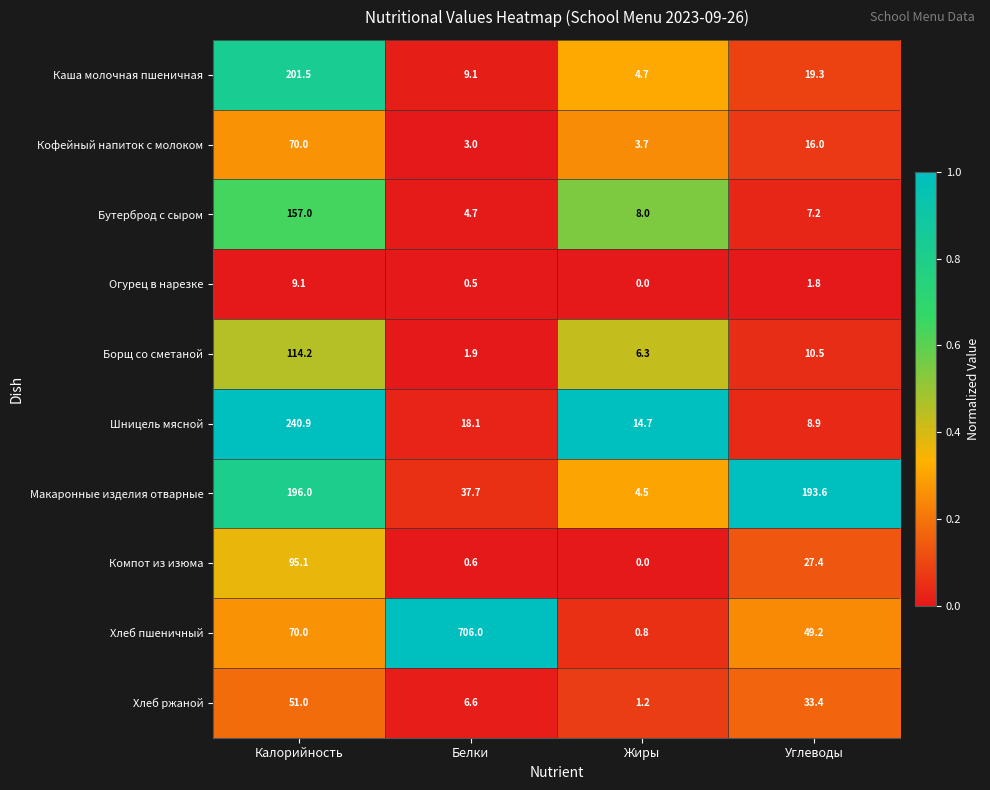

Which series changed the most between Белки and Жиры?

Хлеб пшеничный